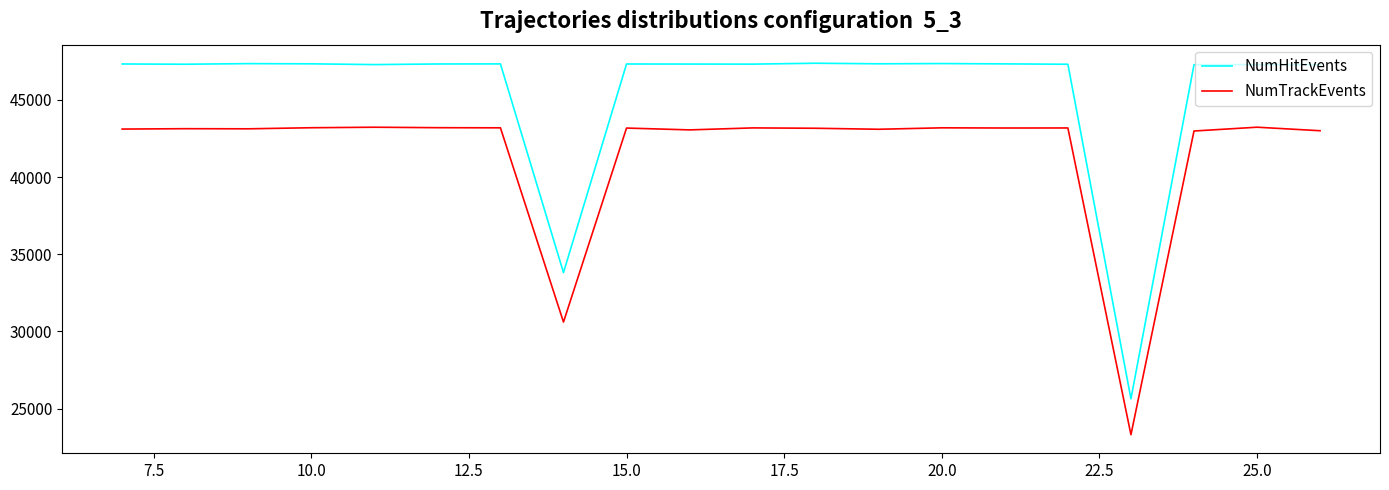

Which series has the widest spread of values?

NumHitEvents